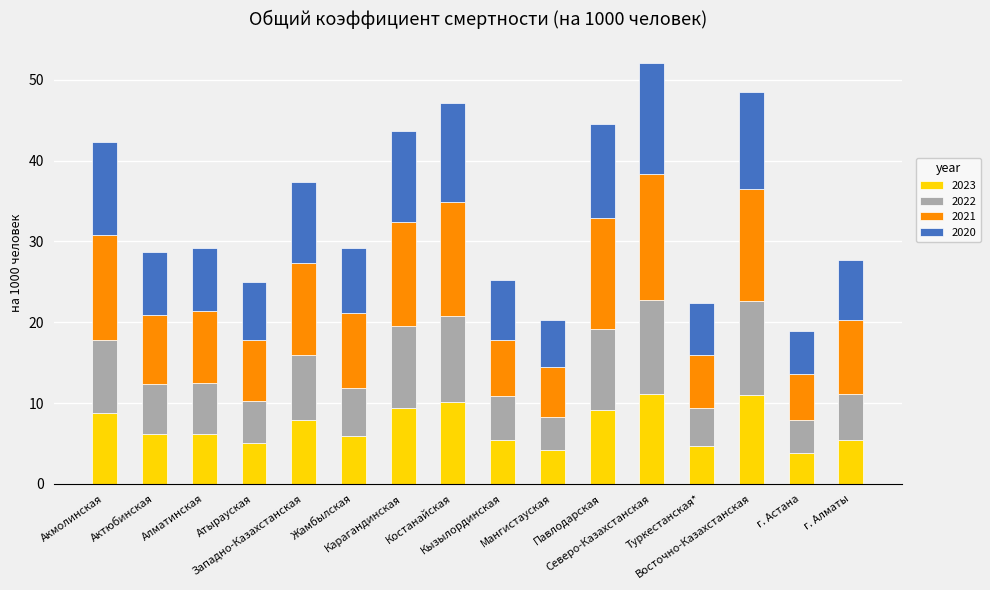

Is it true that 2023 equals 11.1 at Северо-Казахстанская?

True